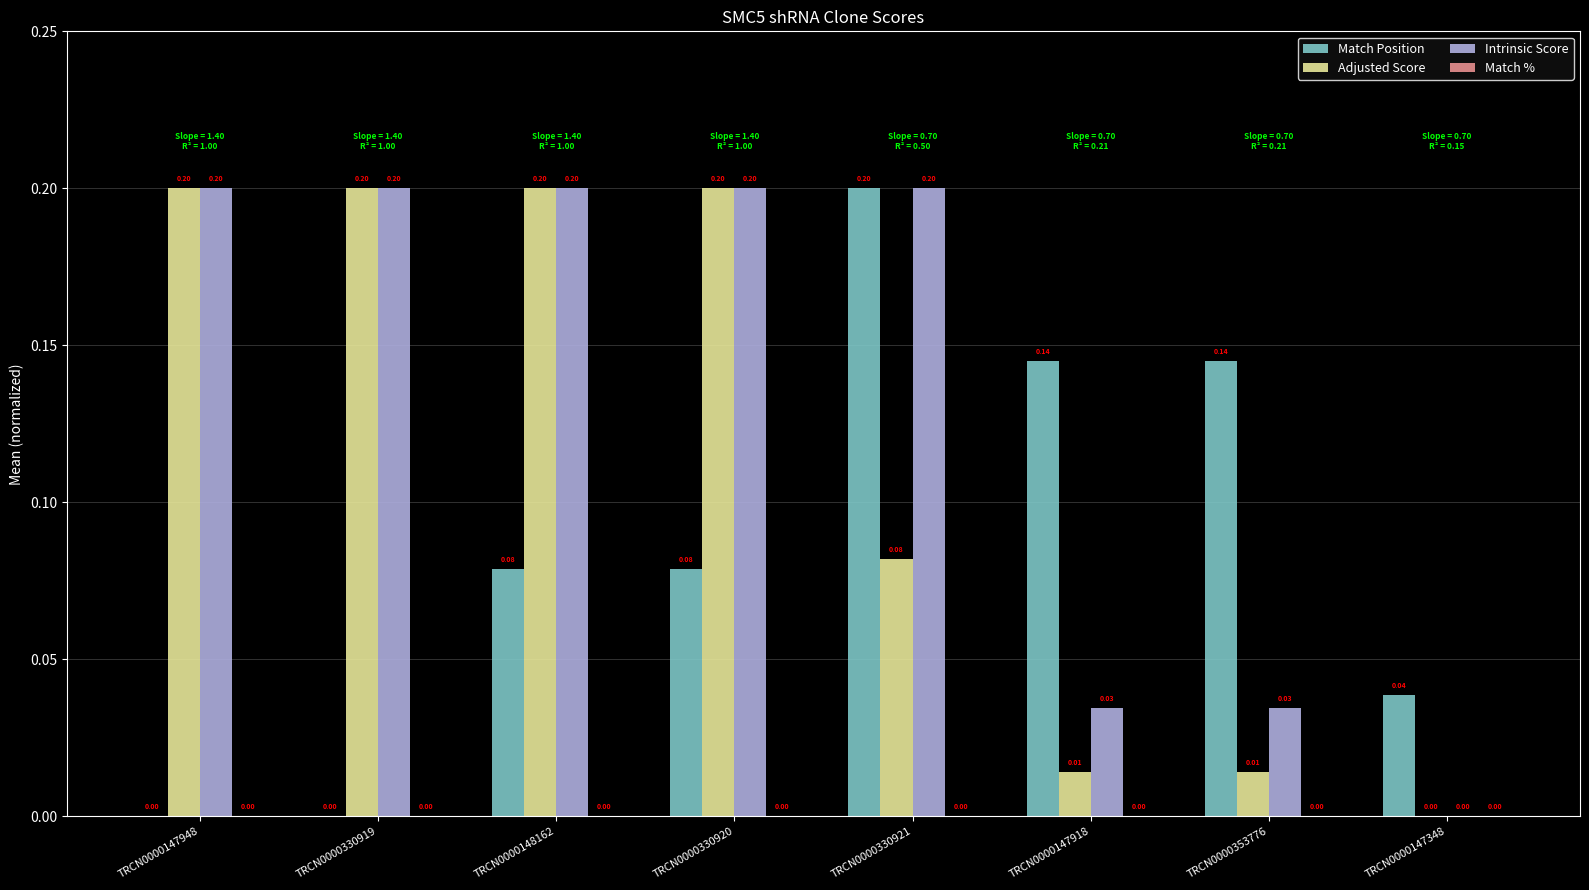

Which series changed the most between TRCN0000330919 and TRCN0000147918?

Adjusted Score